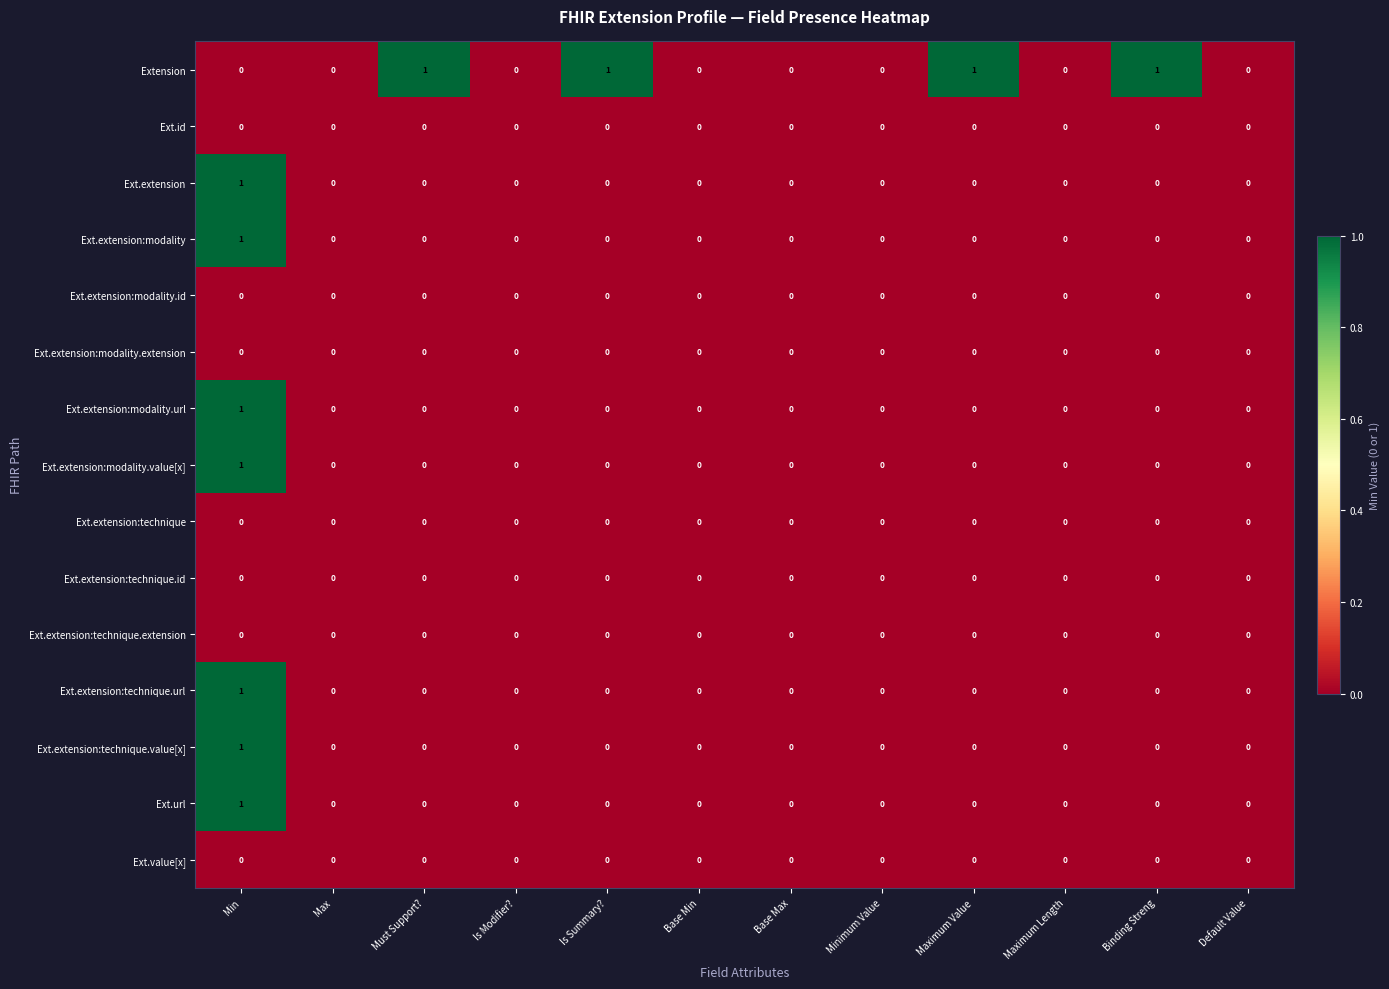

How many Ext.extension values are between 0 and 1?

12